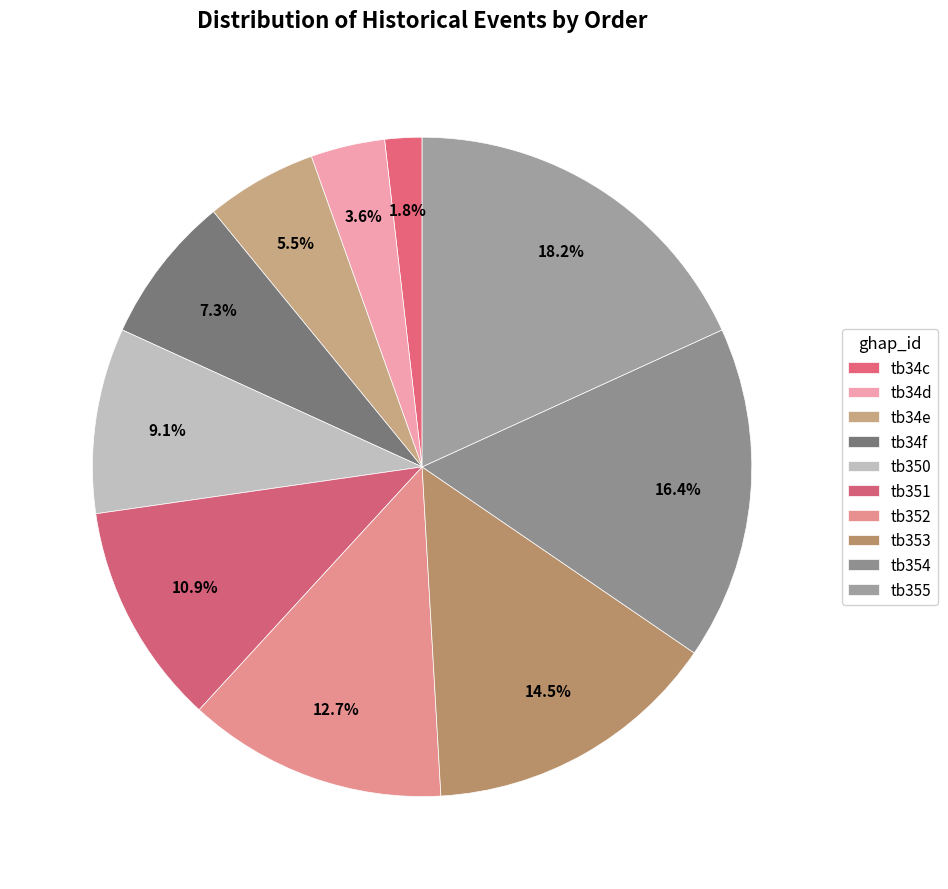

Rank the categories by value from highest to lowest.

tb355, tb354, tb353, tb352, tb351, tb350, tb34f, tb34e, tb34d, tb34c